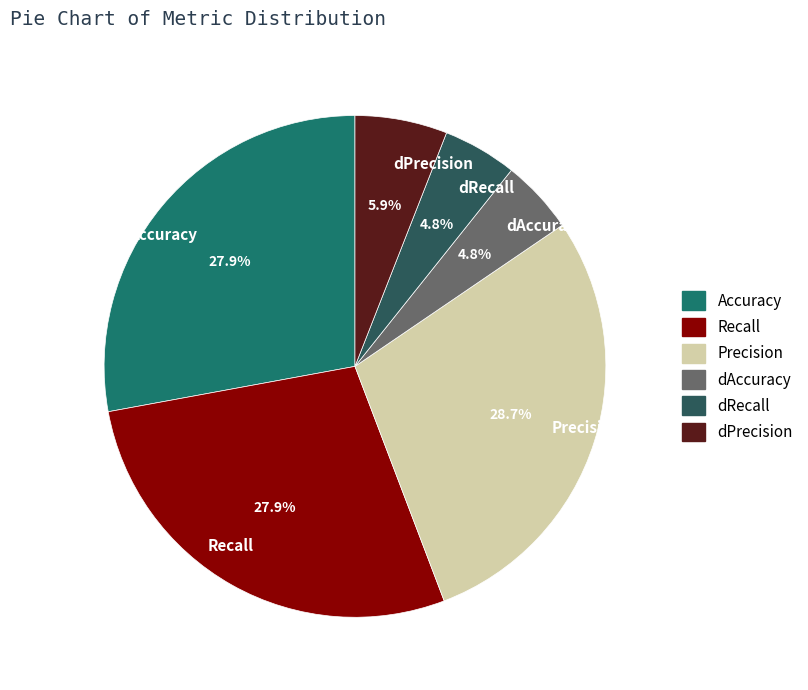

How many slices are in this pie chart?

6